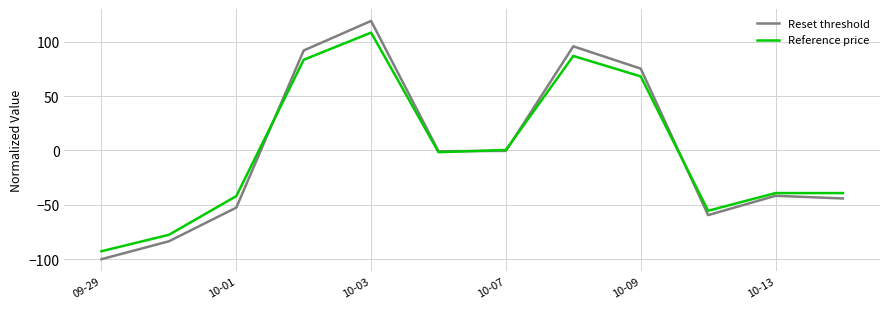

What is the maximum value shown in the chart?

119.0